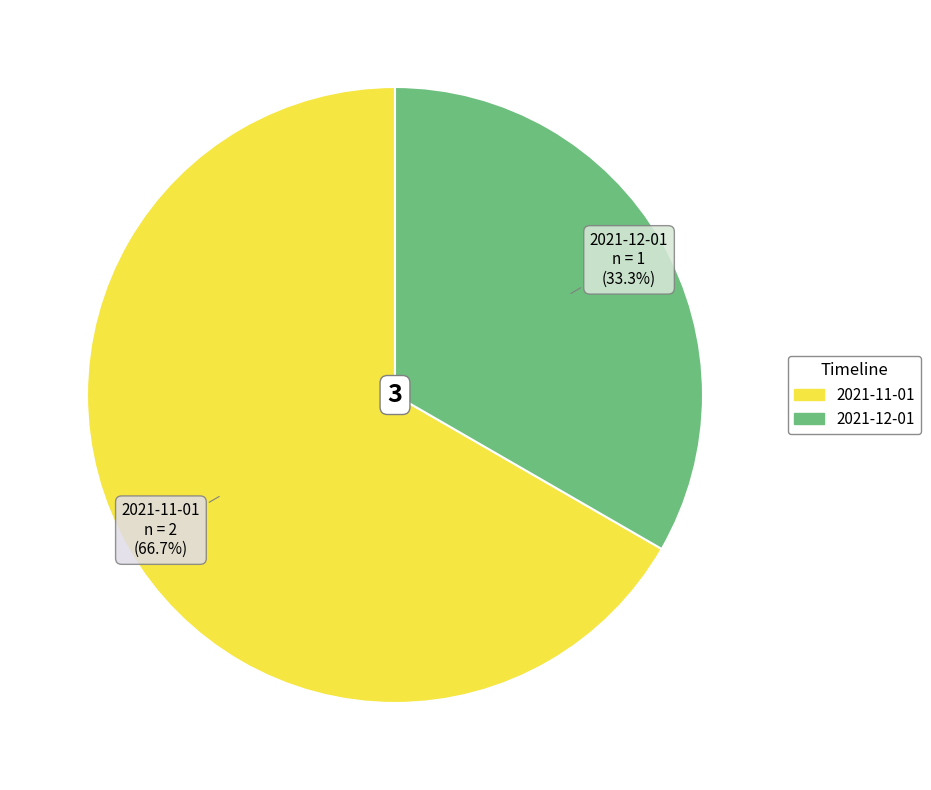

What is the largest slice in the pie chart?

2021-11-01